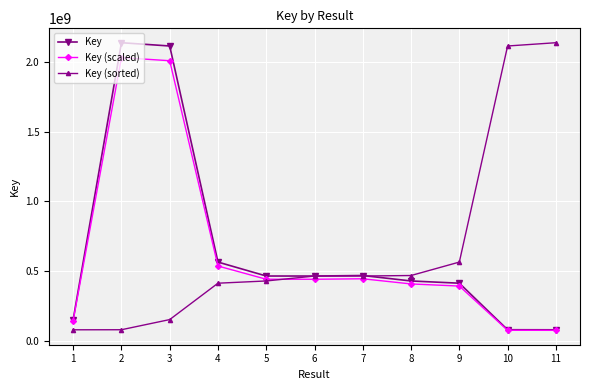

Rank the series at 2 from highest to lowest value.

Key, Key (scaled), Key (sorted)